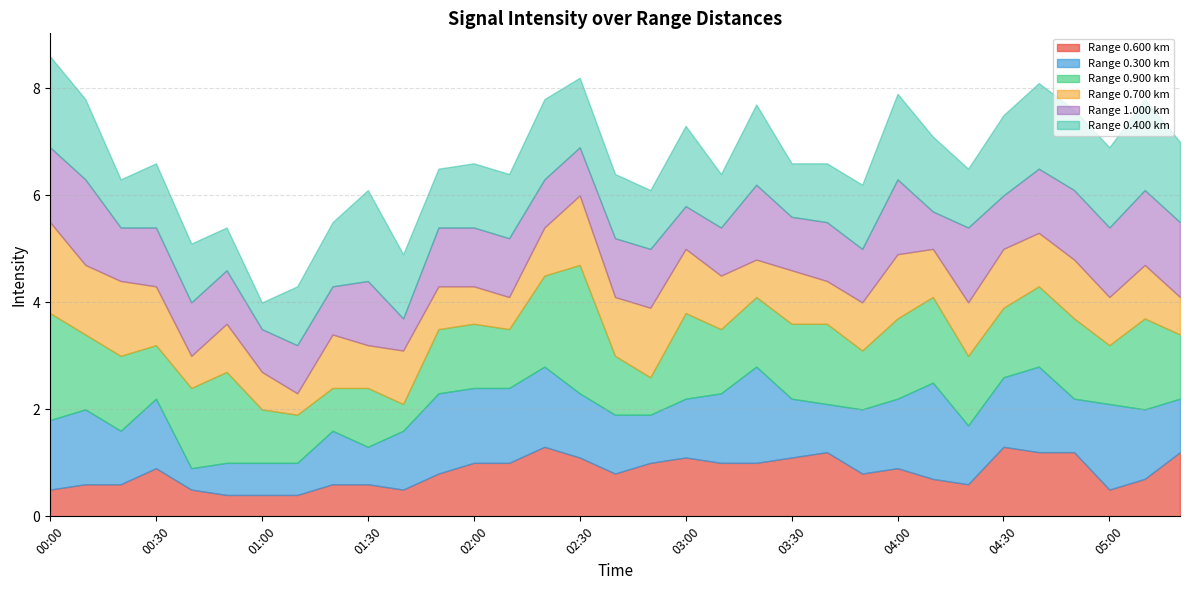

The 0.400 series shows 0.3 at 01:40. True or false?

False